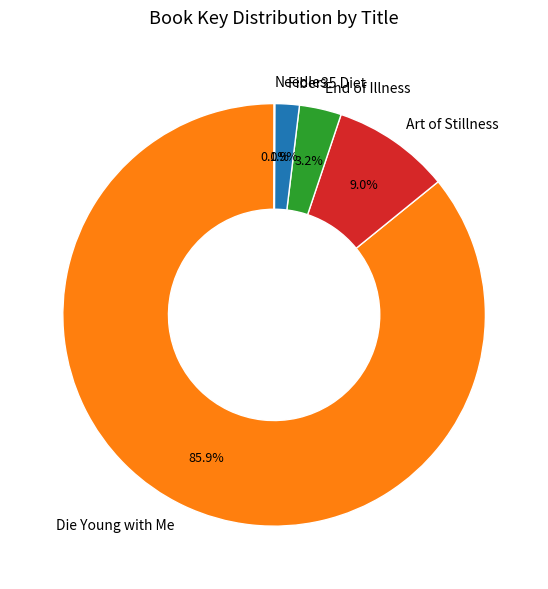

Between End of Illness and Fiber35 Diet, which is larger?

End of Illness